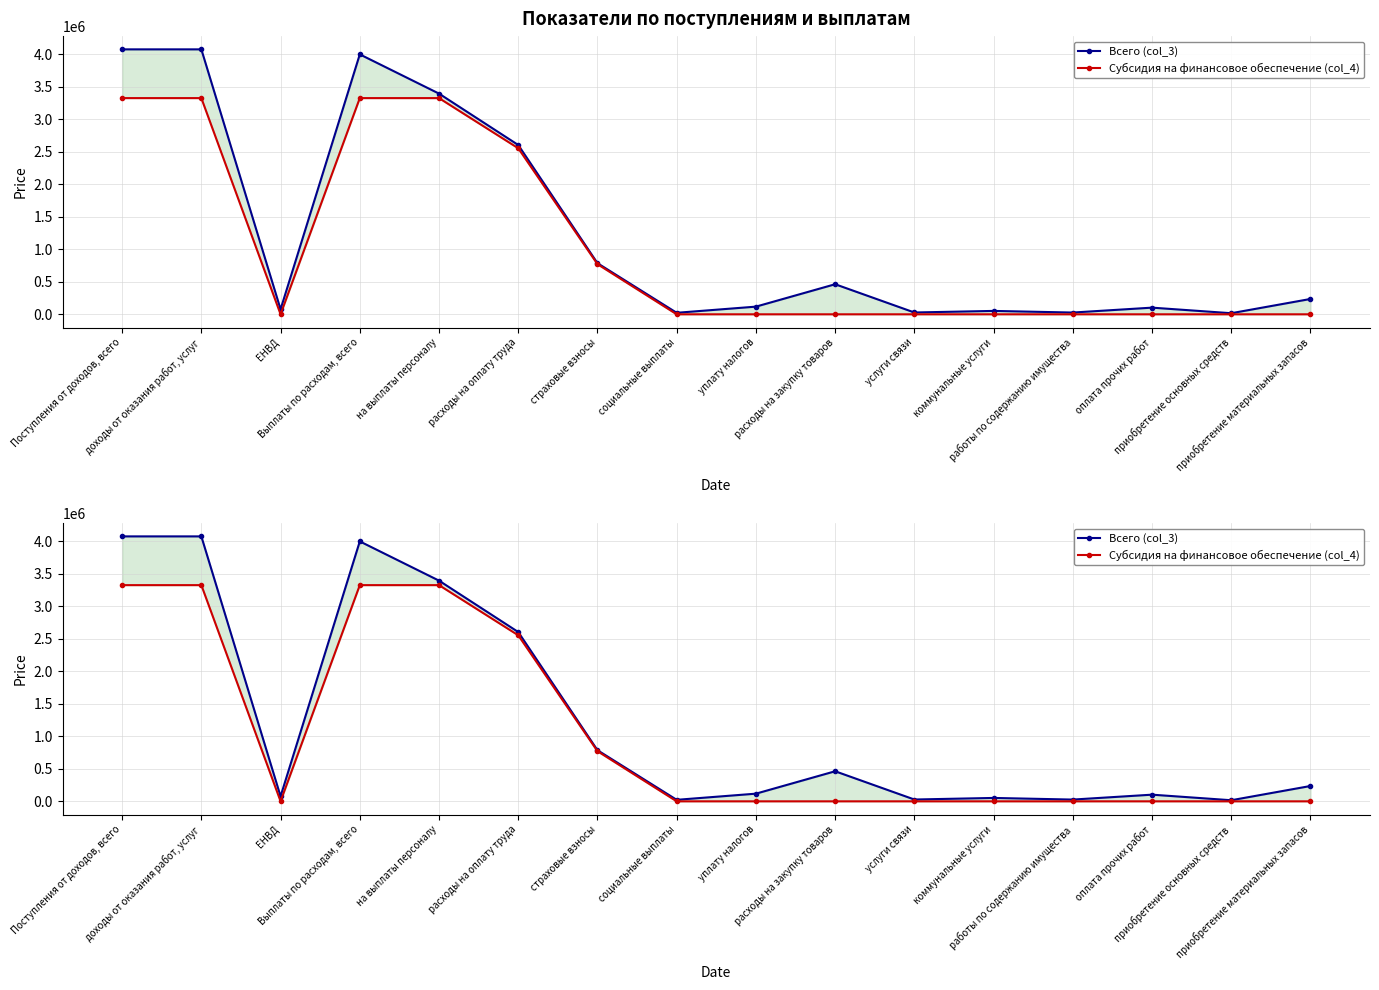

True or false: Всего (col_3) and Субсидия на финансовое обеспечение (col_4) cross at least once.

False